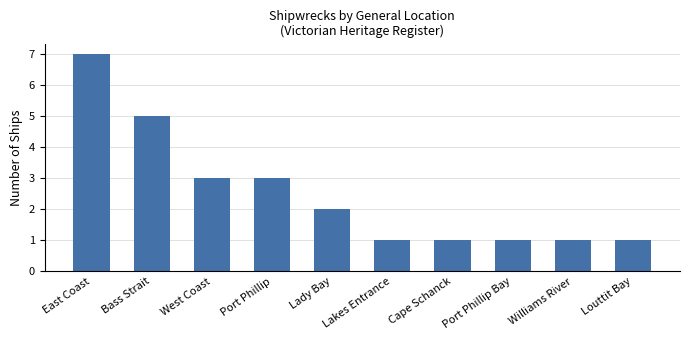

How many data points are less than 2?

5